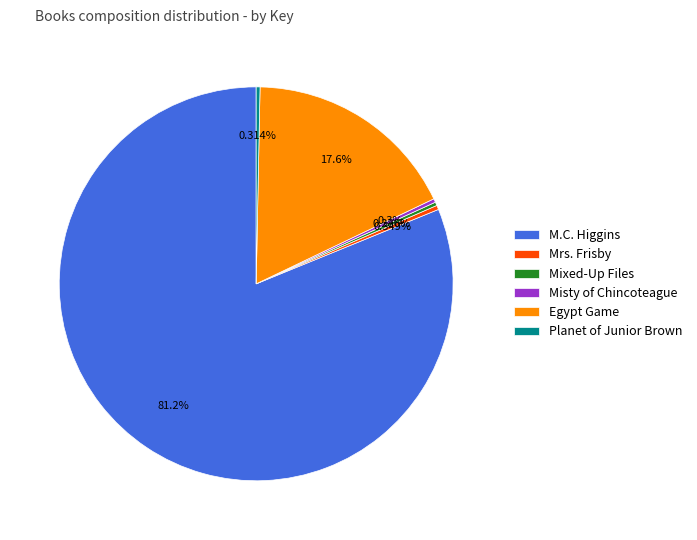

What is the ratio of the value at M.C. Higgins to the value at Egypt Game?

4.6